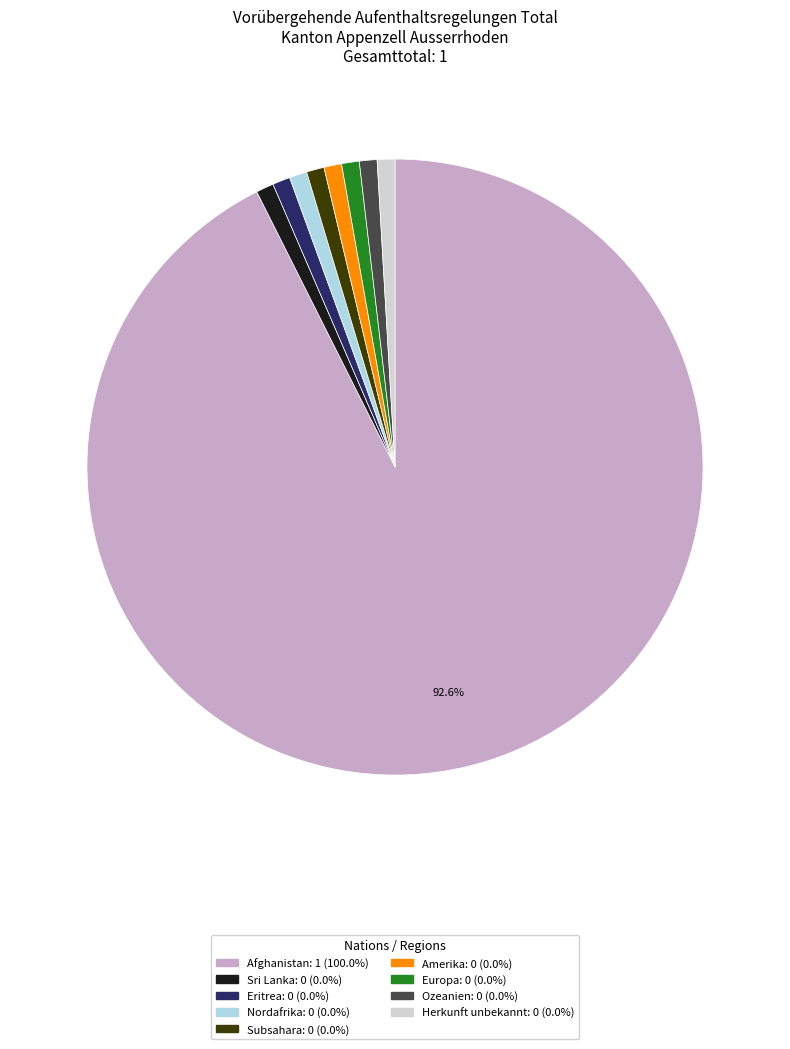

Is there any slice that represents more than half of the pie?

Yes